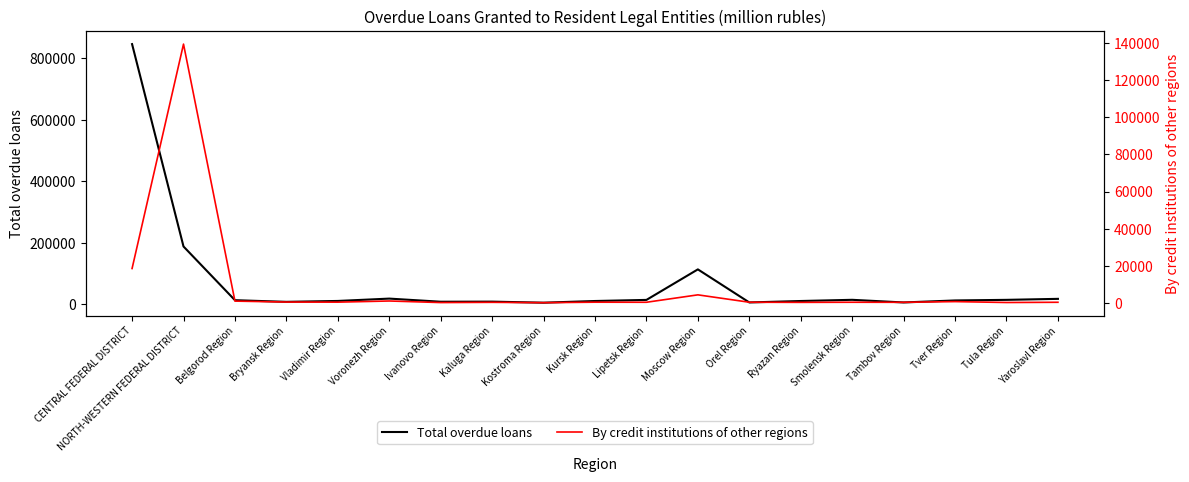

Between Vladimir Region and Moscow Region, which series saw the biggest shift?

Total overdue loans